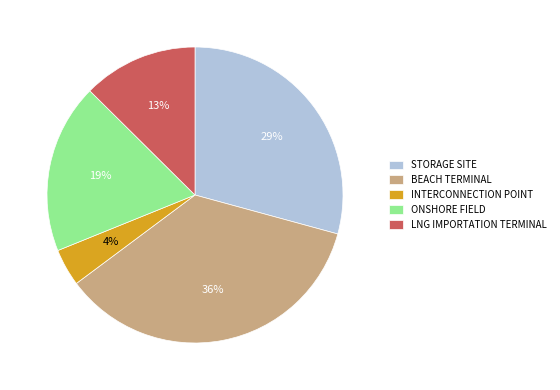

How many slices are in this pie chart?

5